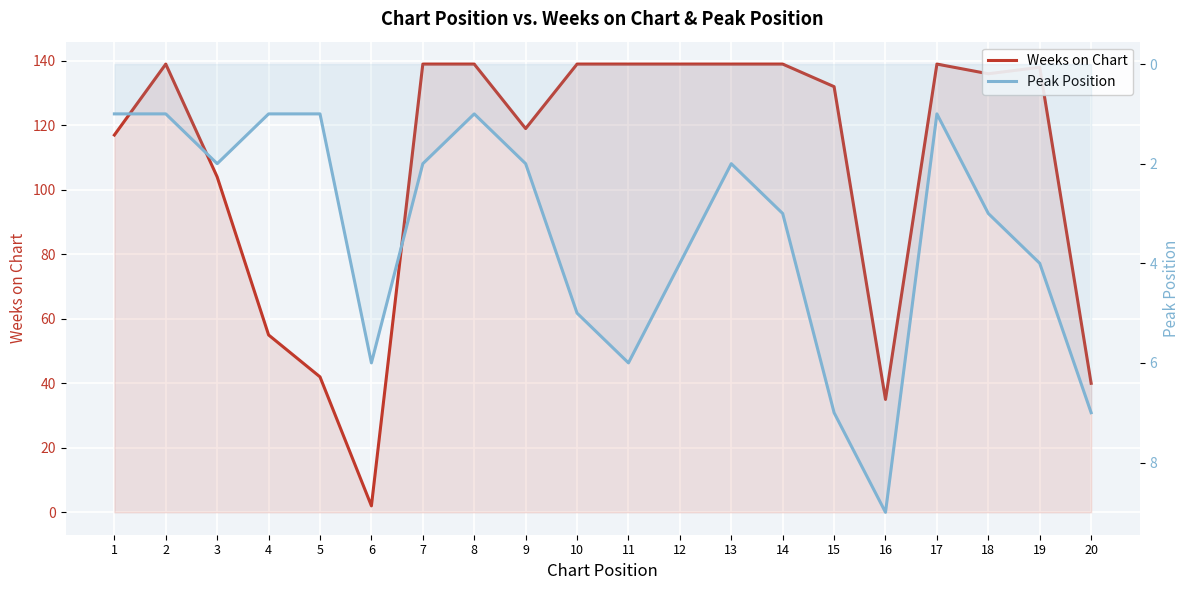

How many lines are shown in the chart?

2